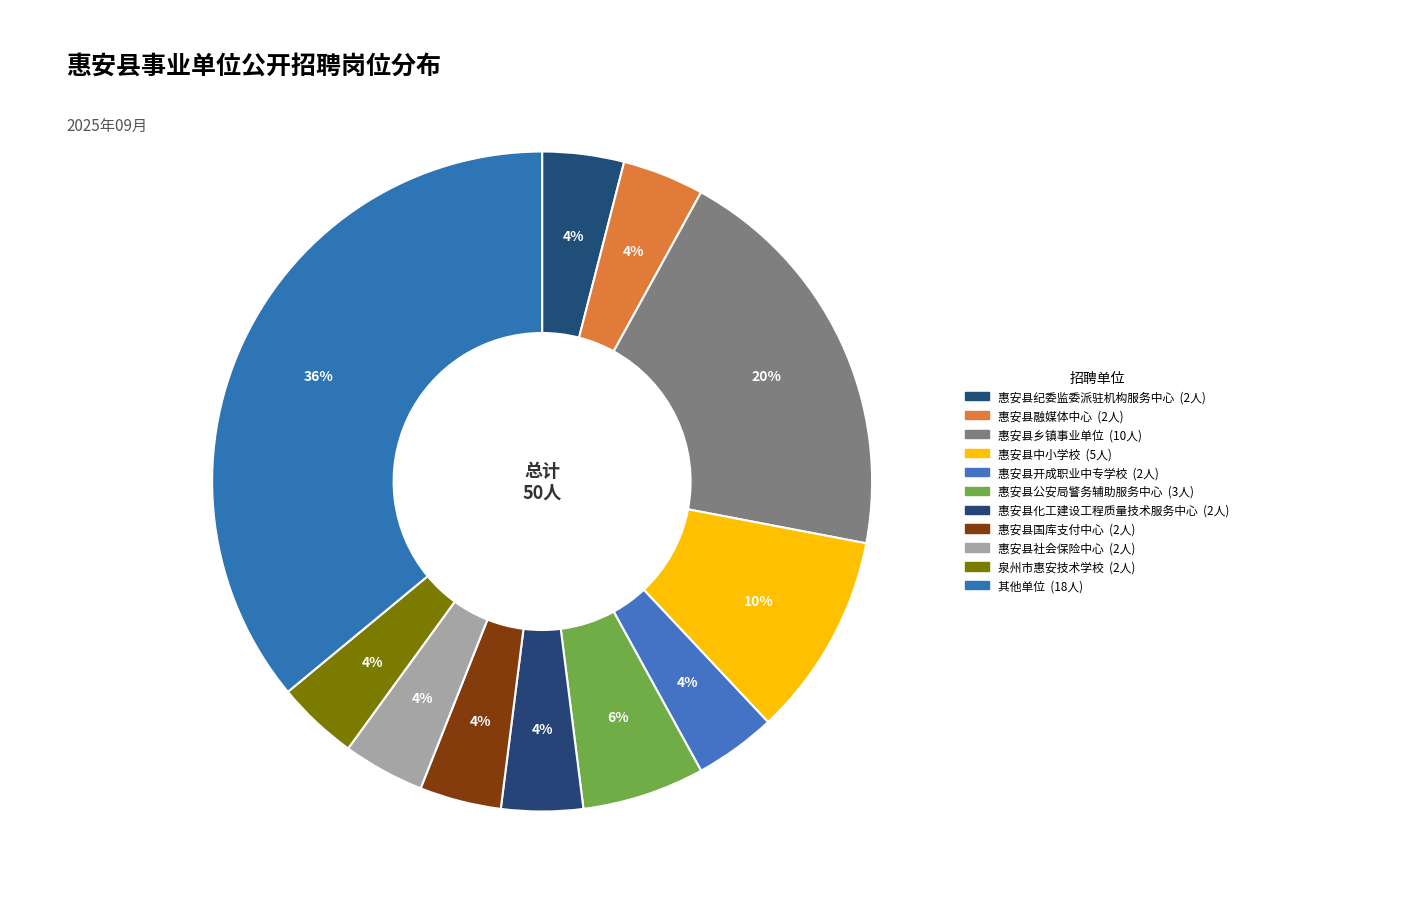

How many slices are in this pie chart?

11